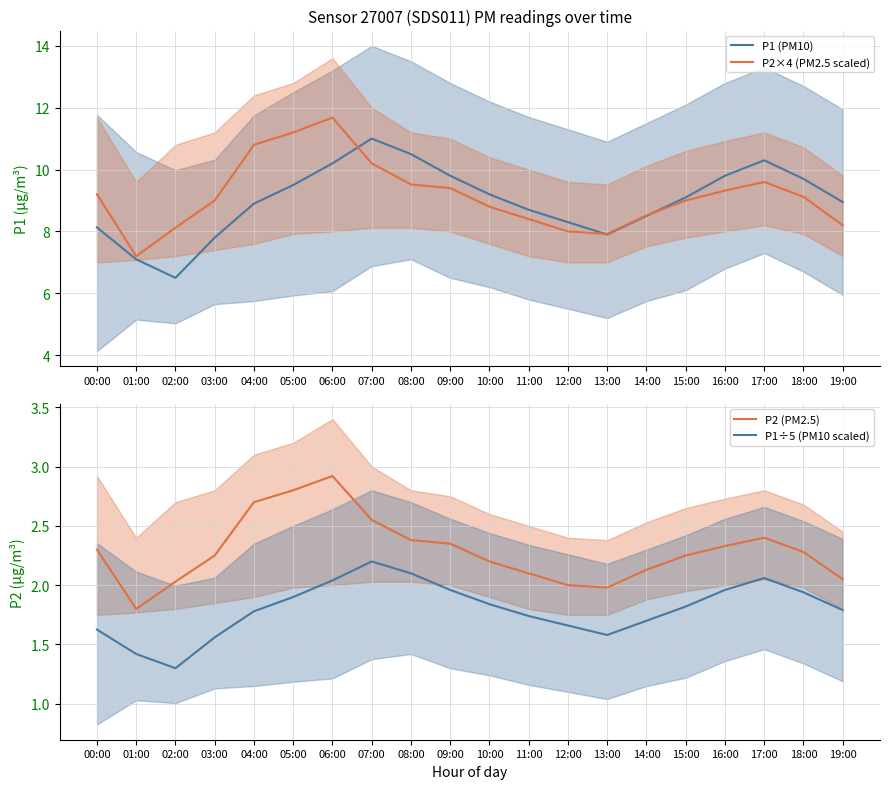

At which label does P2×4 (PM2.5 scaled) first exceed 9?

00:00